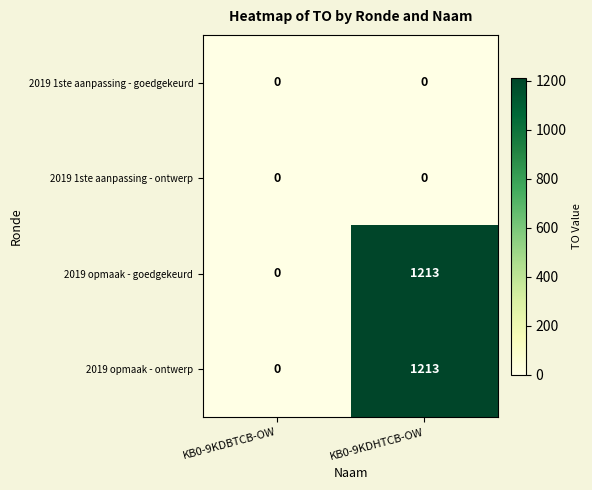

At how many categories does at least one series exceed 1054?

1